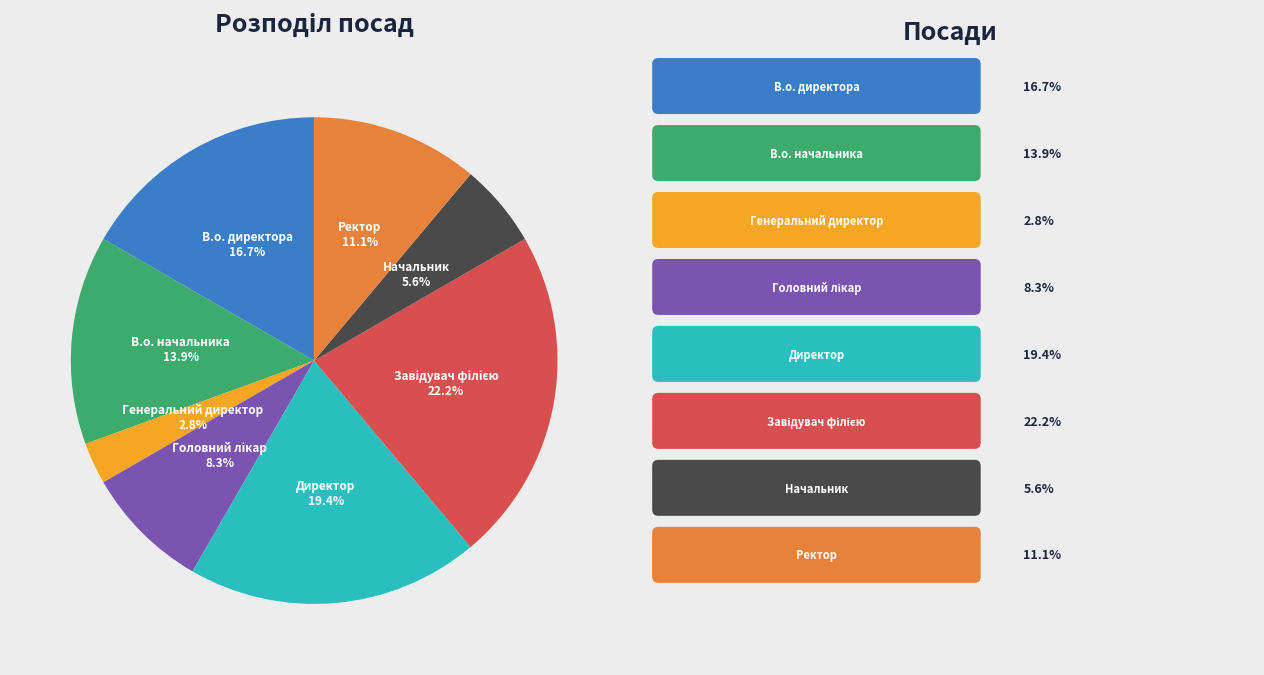

True or false: В.о. начальника accounts for 14% of the total.

True